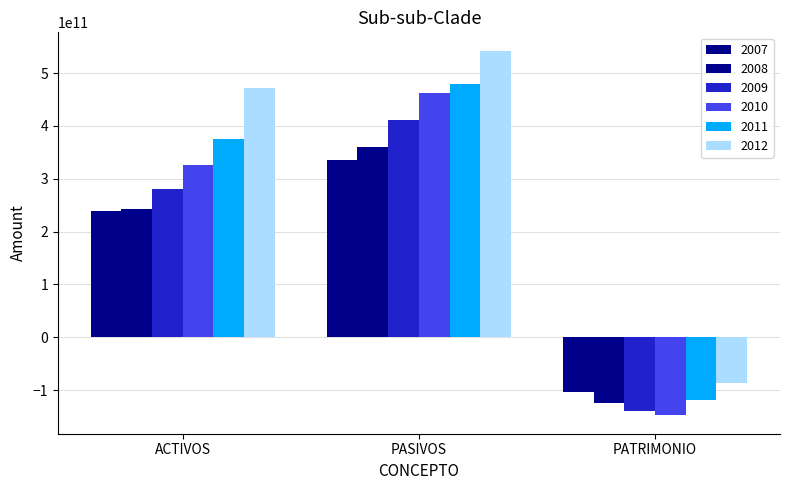

Is it true that 2011 equals -119245128077.2 at PATRIMONIO?

True